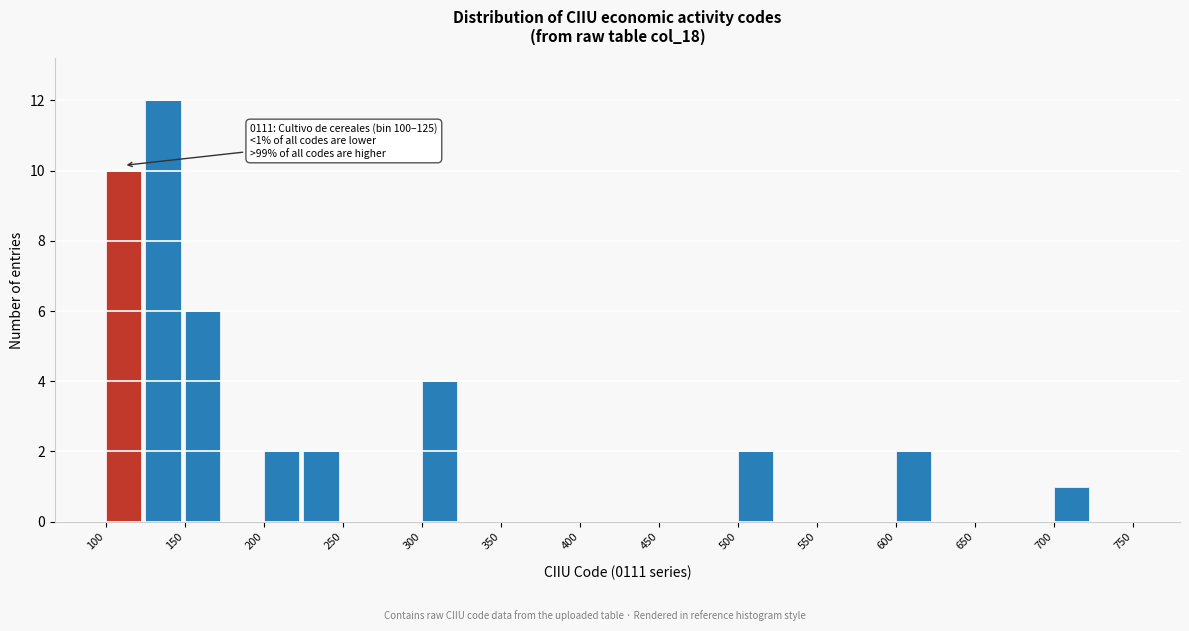

Over which range of the x-axis is the bar tallest?

125 to 150